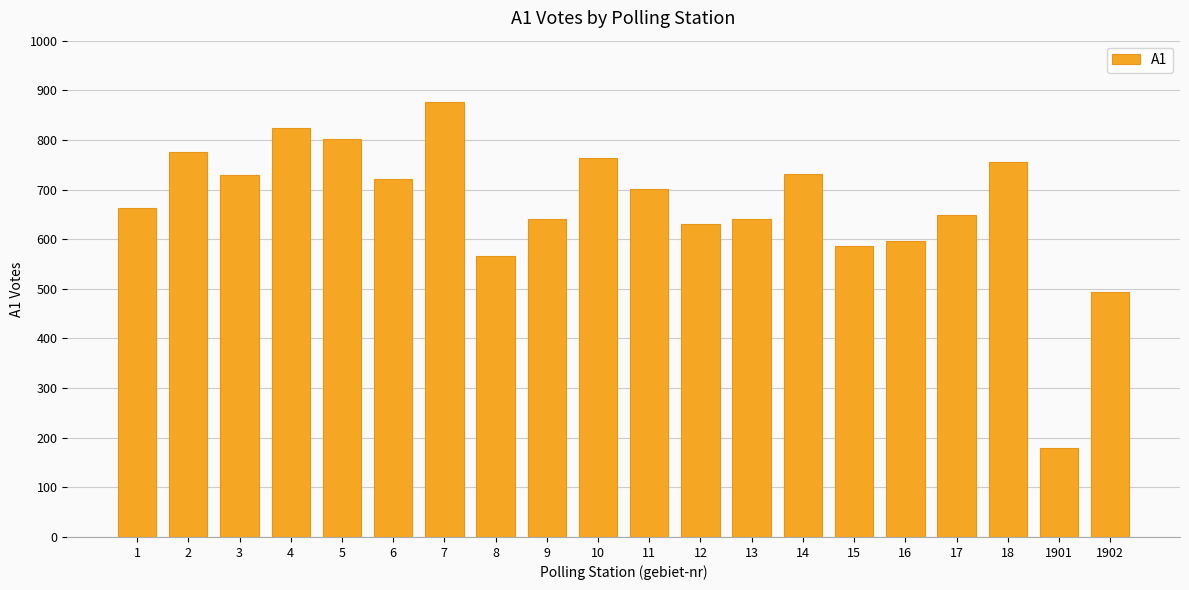

What is the value of the 11th bar from the left?

702